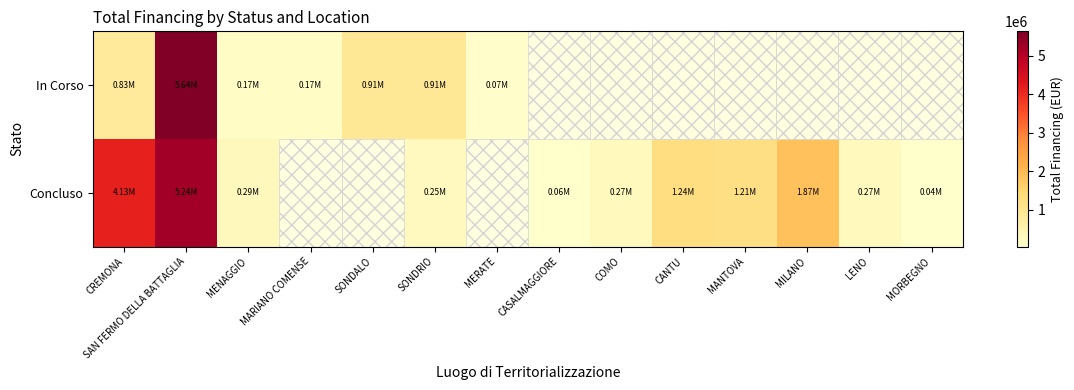

Is the value of In Corso at SAN FERMO DELLA BATTAGLIA greater than the value of Concluso at CASALMAGGIORE?

Yes